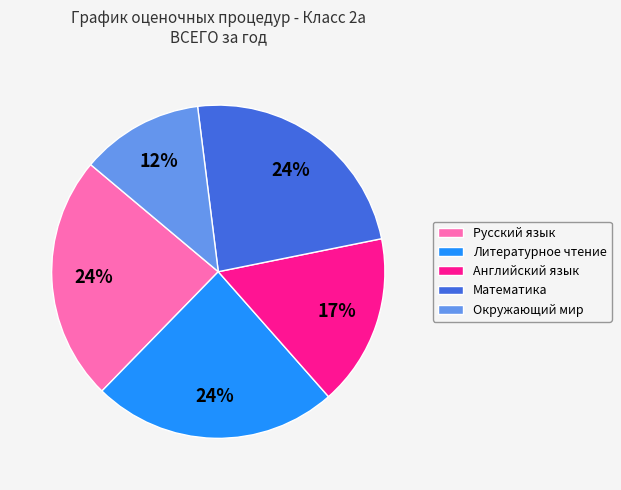

Count the number of slices in the pie.

5